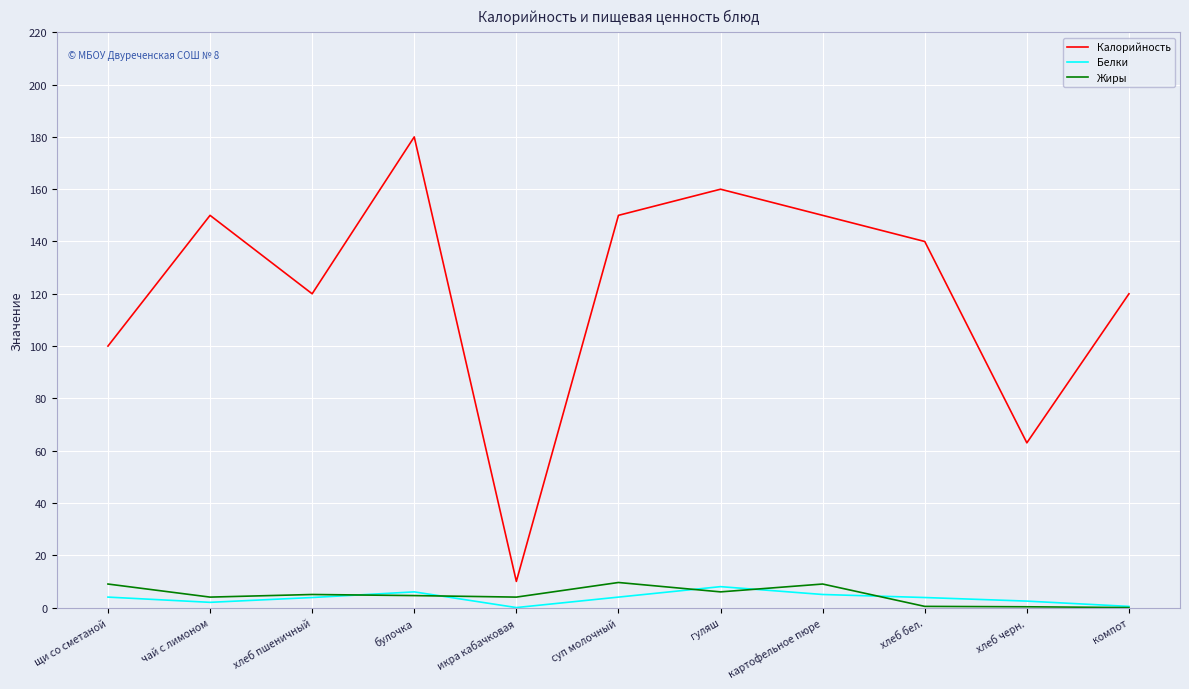

What are all the series names shown in the legend?

Калорийность, Белки, Жиры